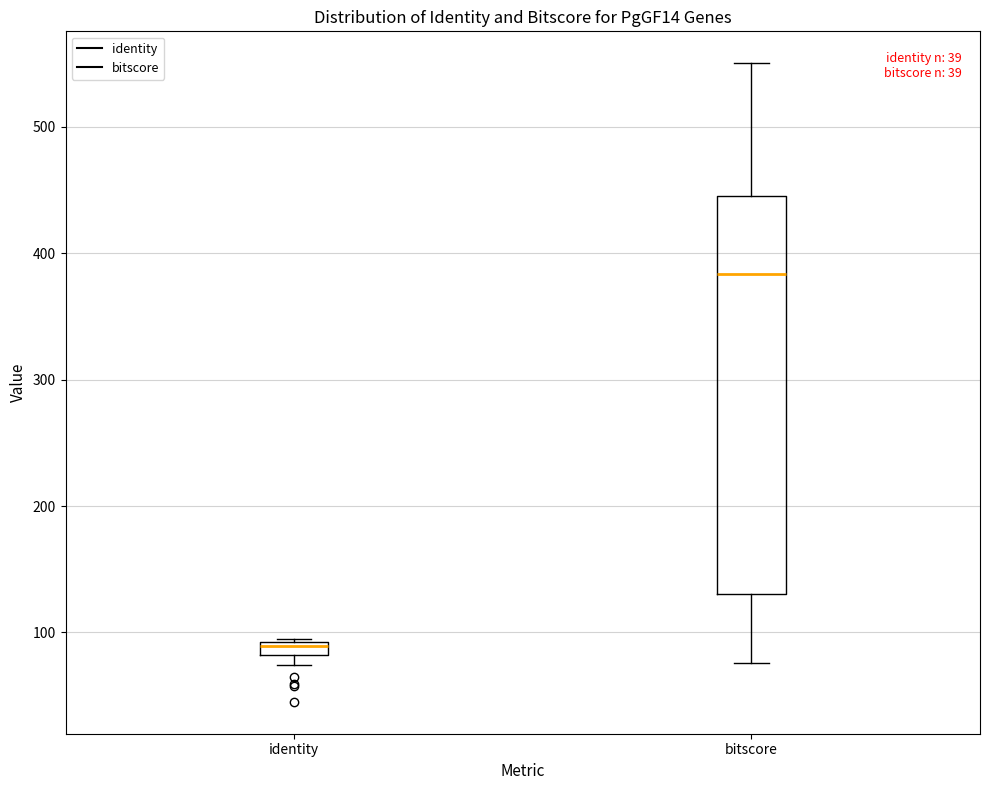

Which box has the highest median line?

bitscore